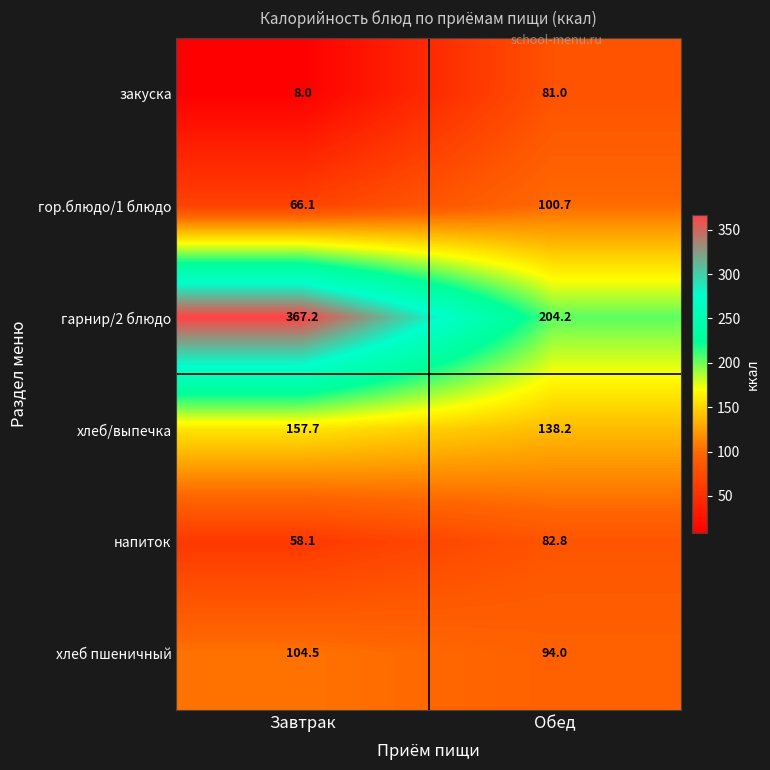

Reading left to right, what are all the values shown in this chart?

закуска: 8.0	81.0
гор.блюдо/1 блюдо: 66.1	100.7
гарнир/2 блюдо: 367.2	204.2
хлеб/выпечка: 157.7	138.2
напиток: 58.1	82.8
хлеб пшеничный: 104.5	94.0